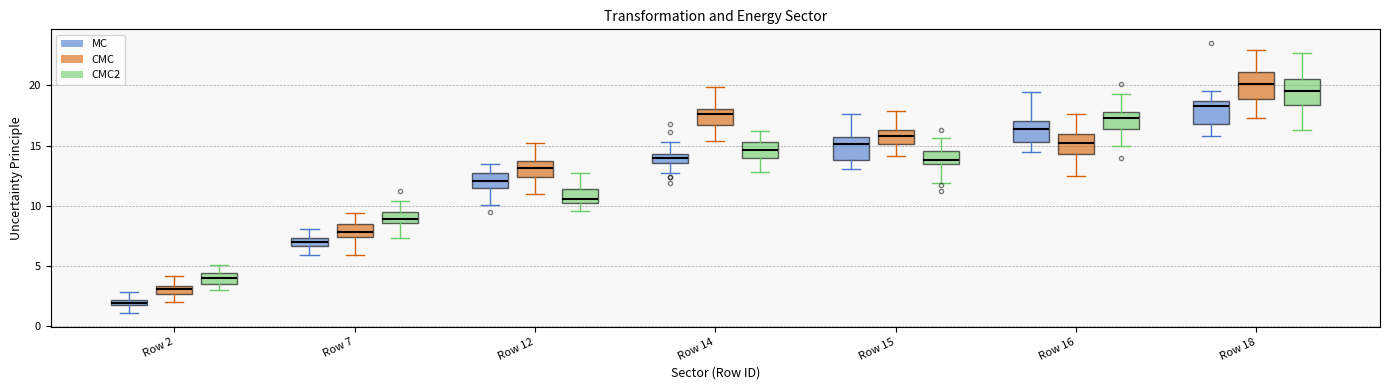

Where does the median line of the box for Row 7 (CMC) sit on the y-axis? The values are not printed on the chart, so give them approximately, as read against the axis.

8.0